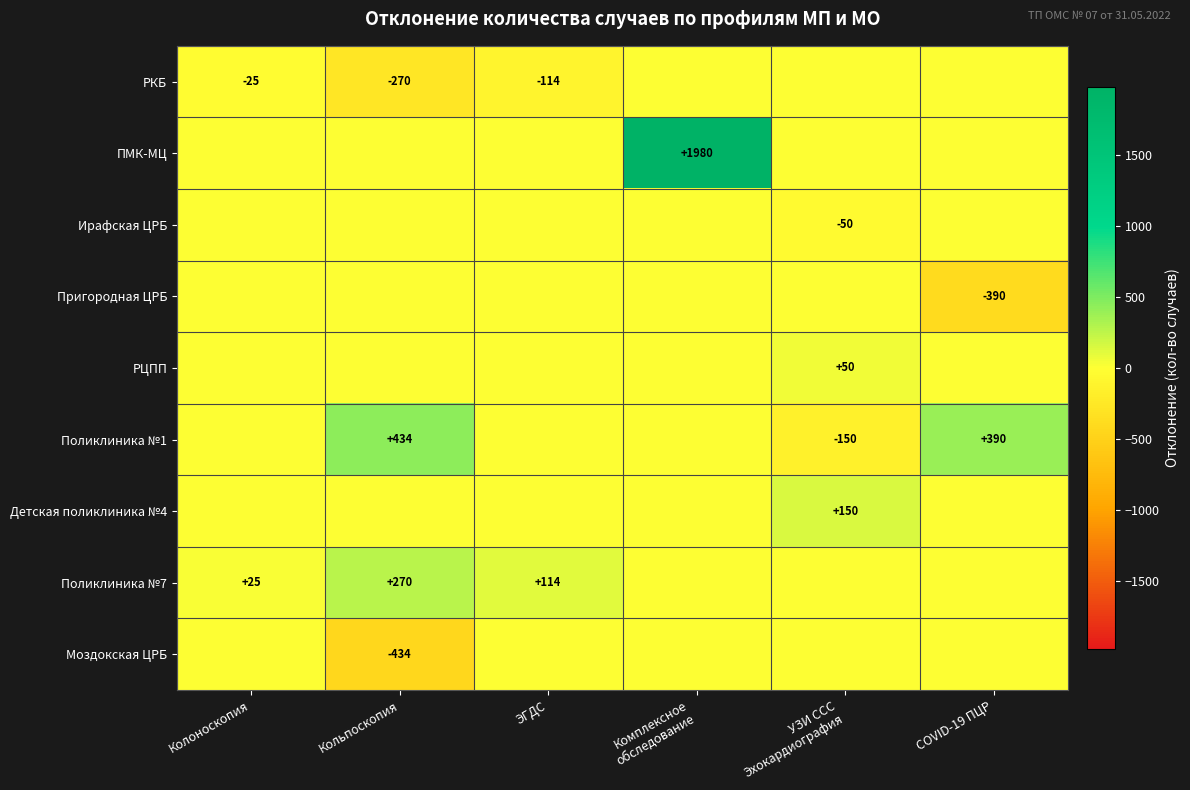

The Поликлиника №7 series shows 114 at ЭГДС. True or false?

True